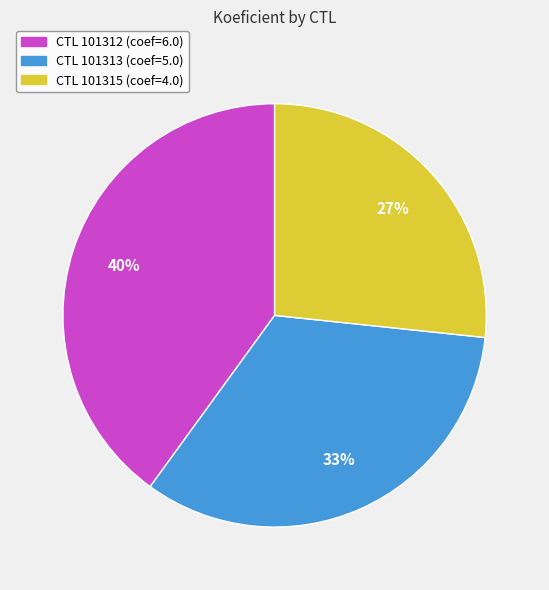

To the nearest percent, what is the average slice percentage?

33%